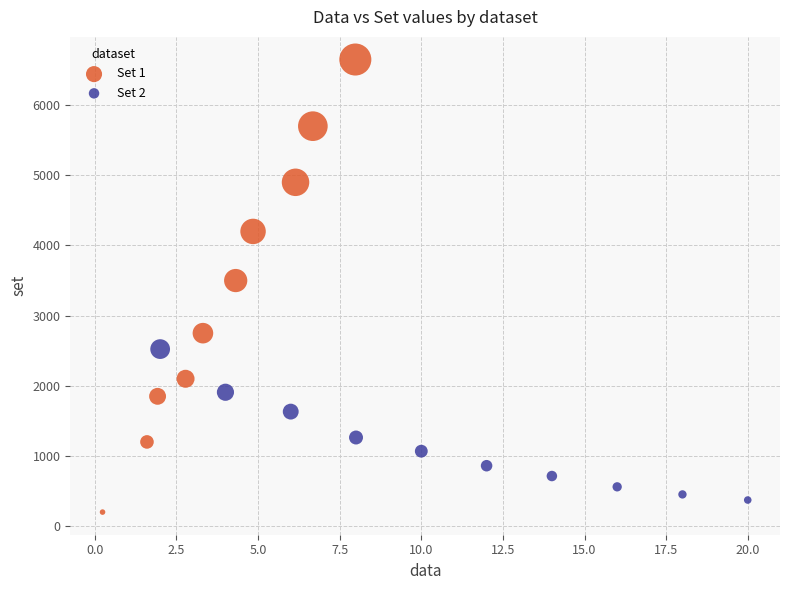

Which series has the widest spread of Y values?

Set 1